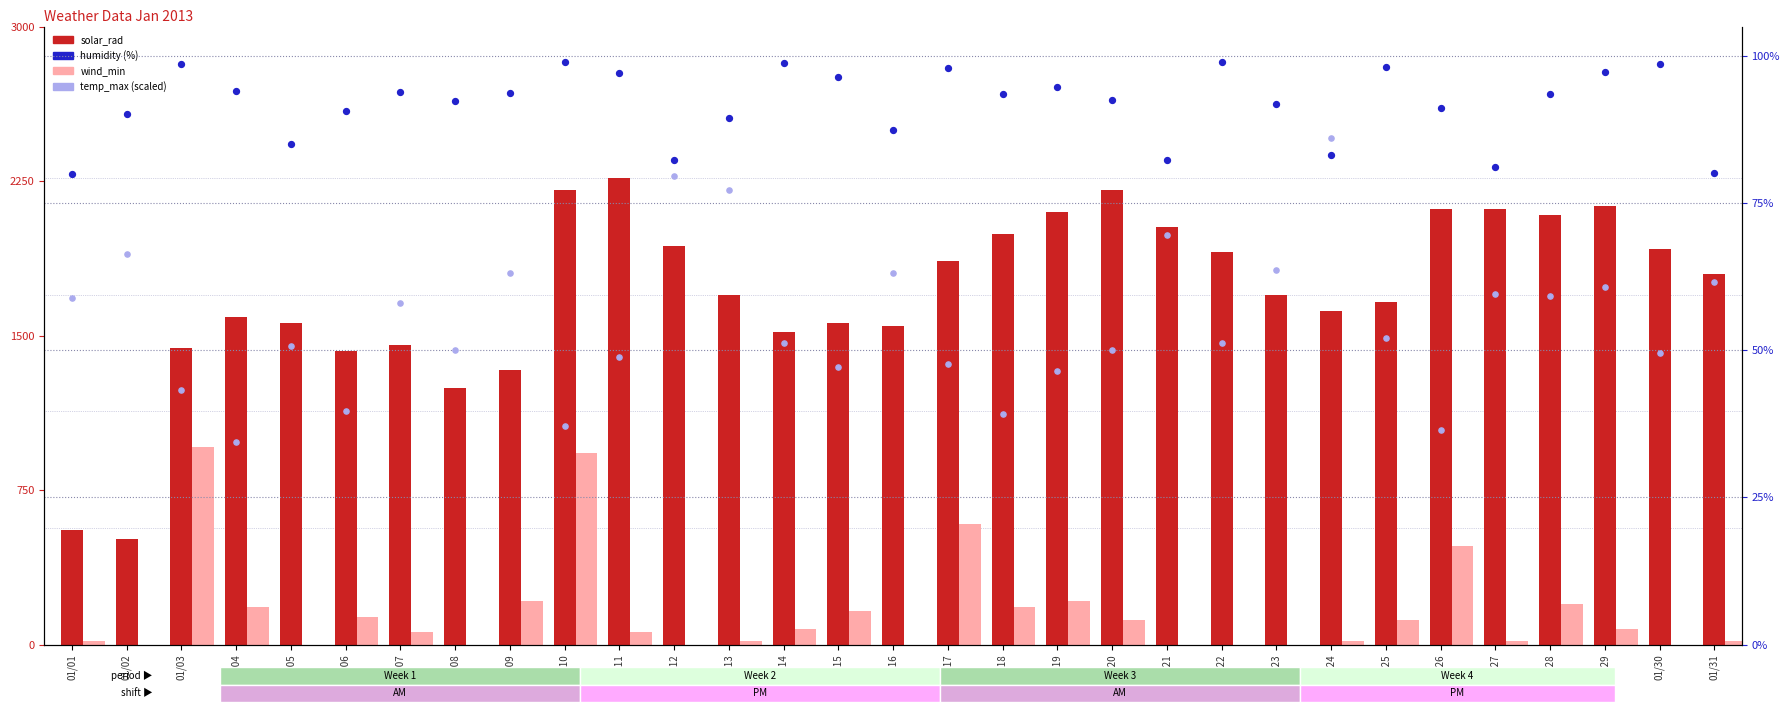

Which series contains the highest Y value?

solar_rad